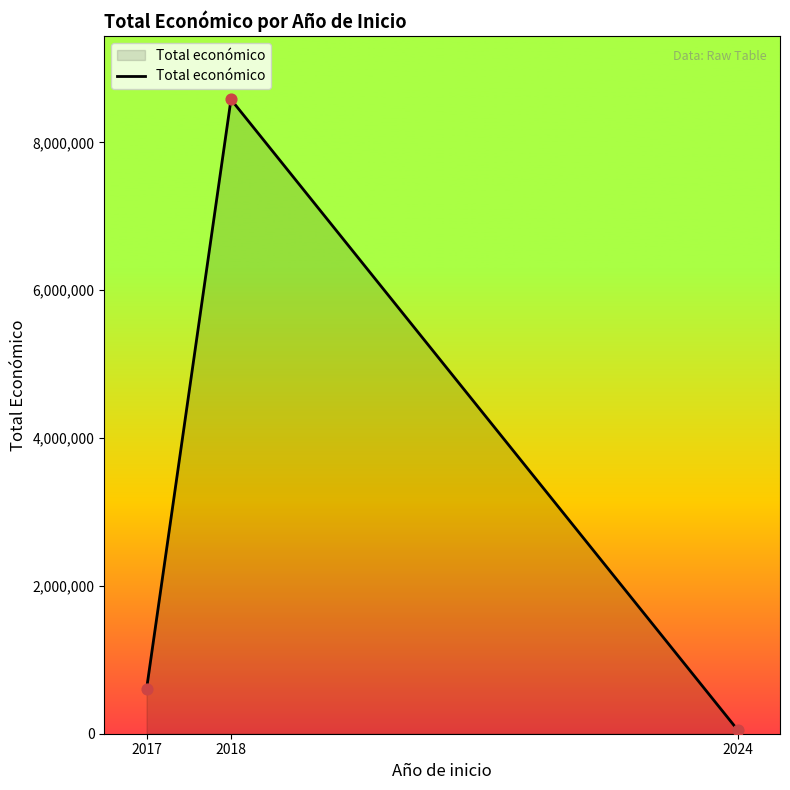

Between 2024 and 2018, which is larger?

2018